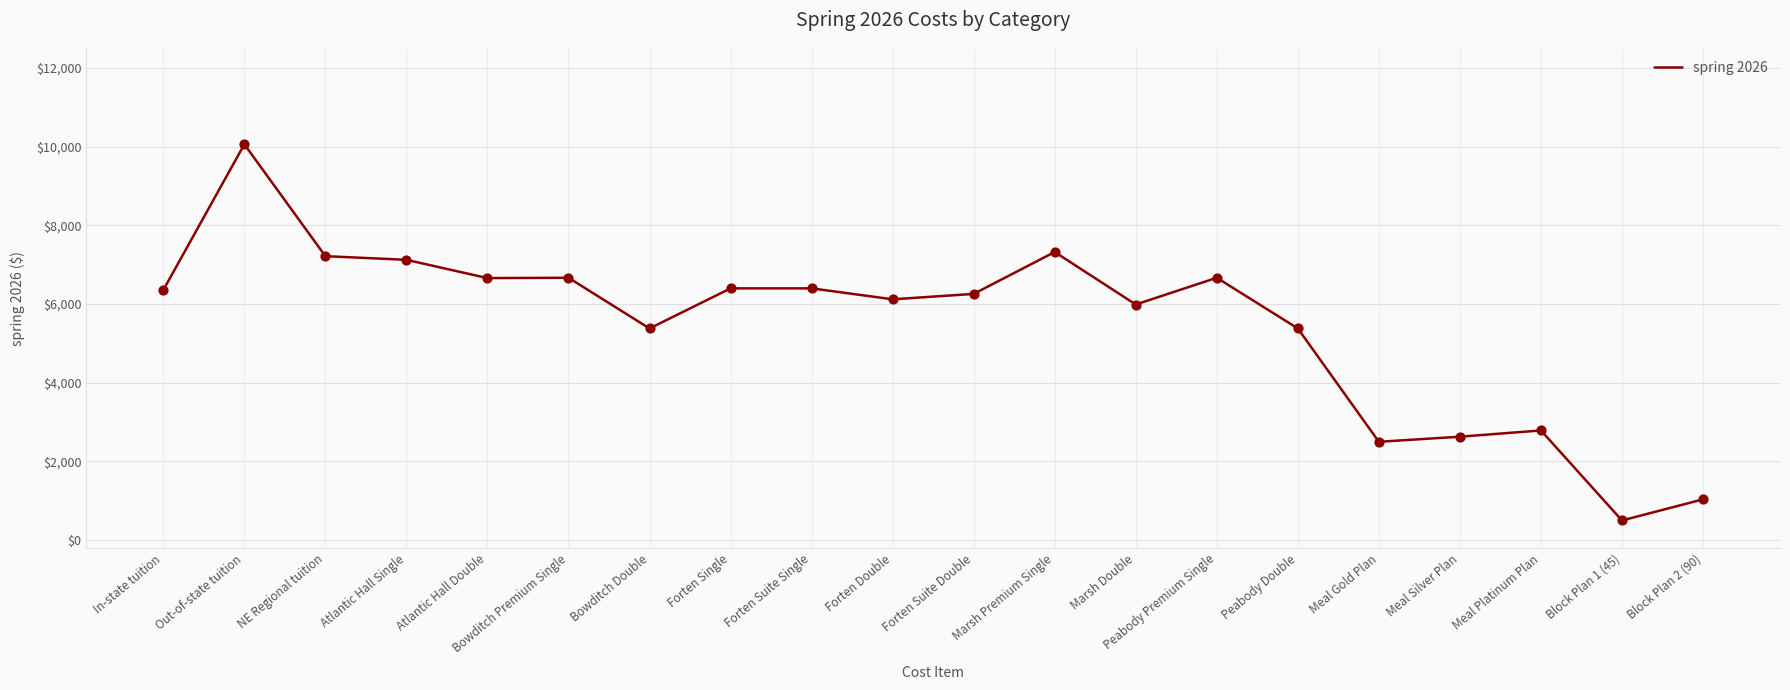

What is the change in value from Atlantic Hall Double to Marsh Double?

-671.0